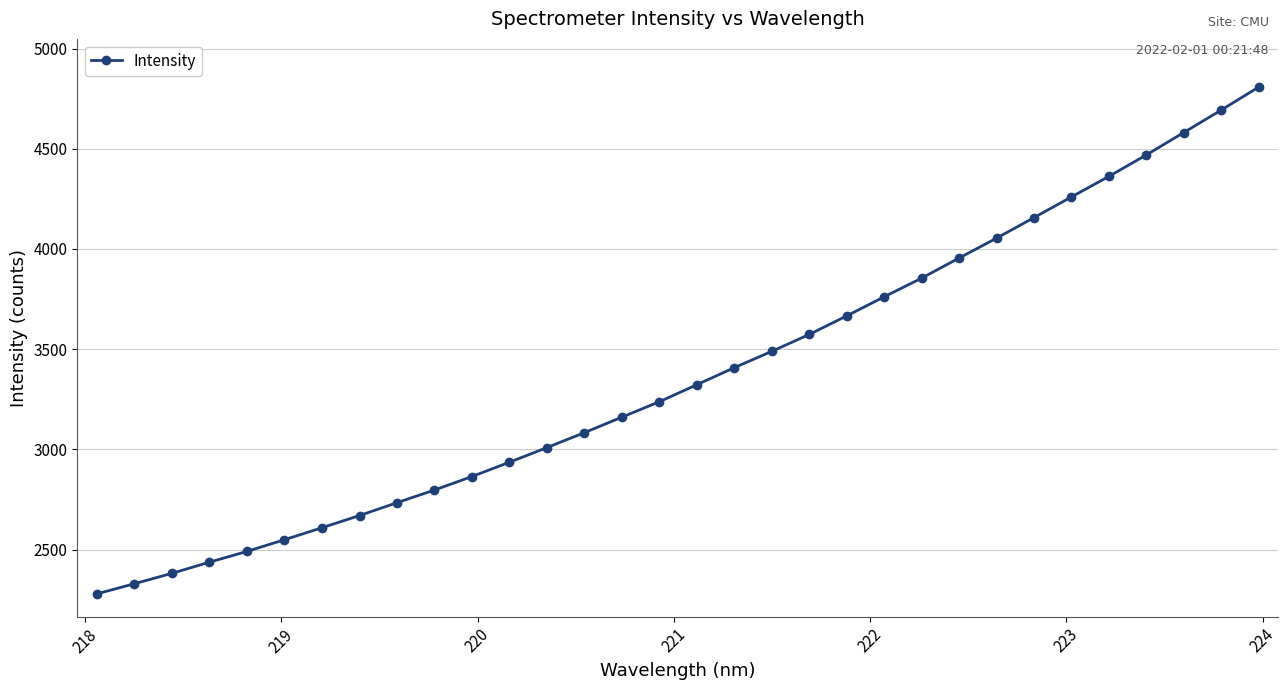

How many values are below 3322?

16